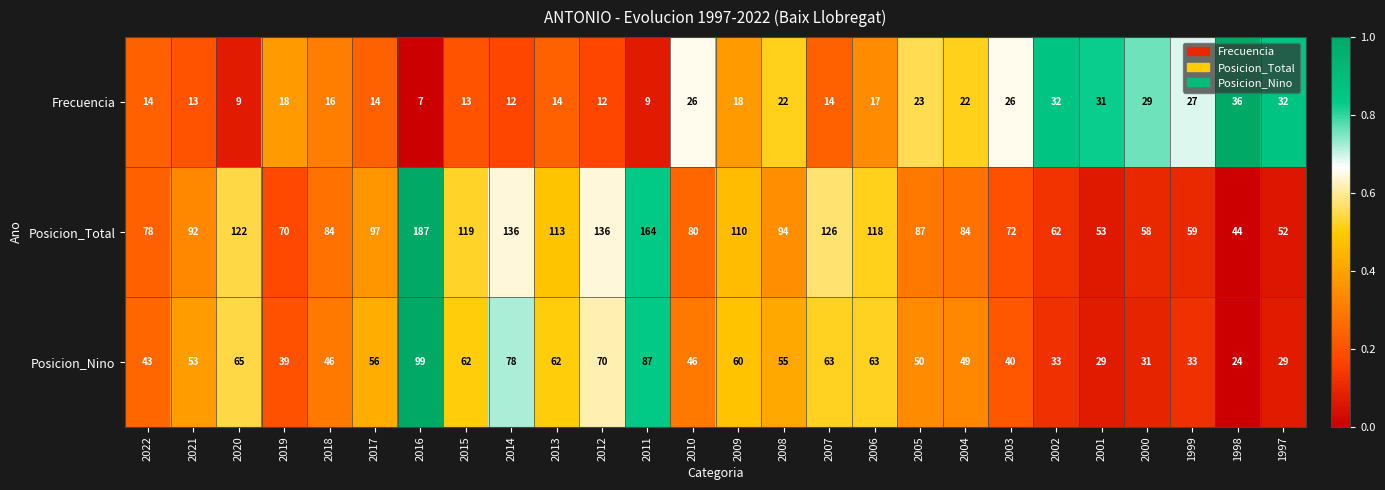

Rank the series by their maximum value, from highest to lowest.

Posicion_Total, Posicion_Nino, Frecuencia